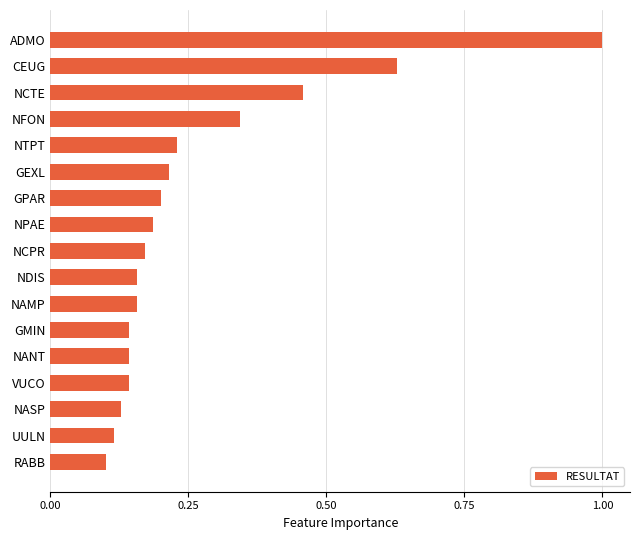

What is the sum of all values?

4.5